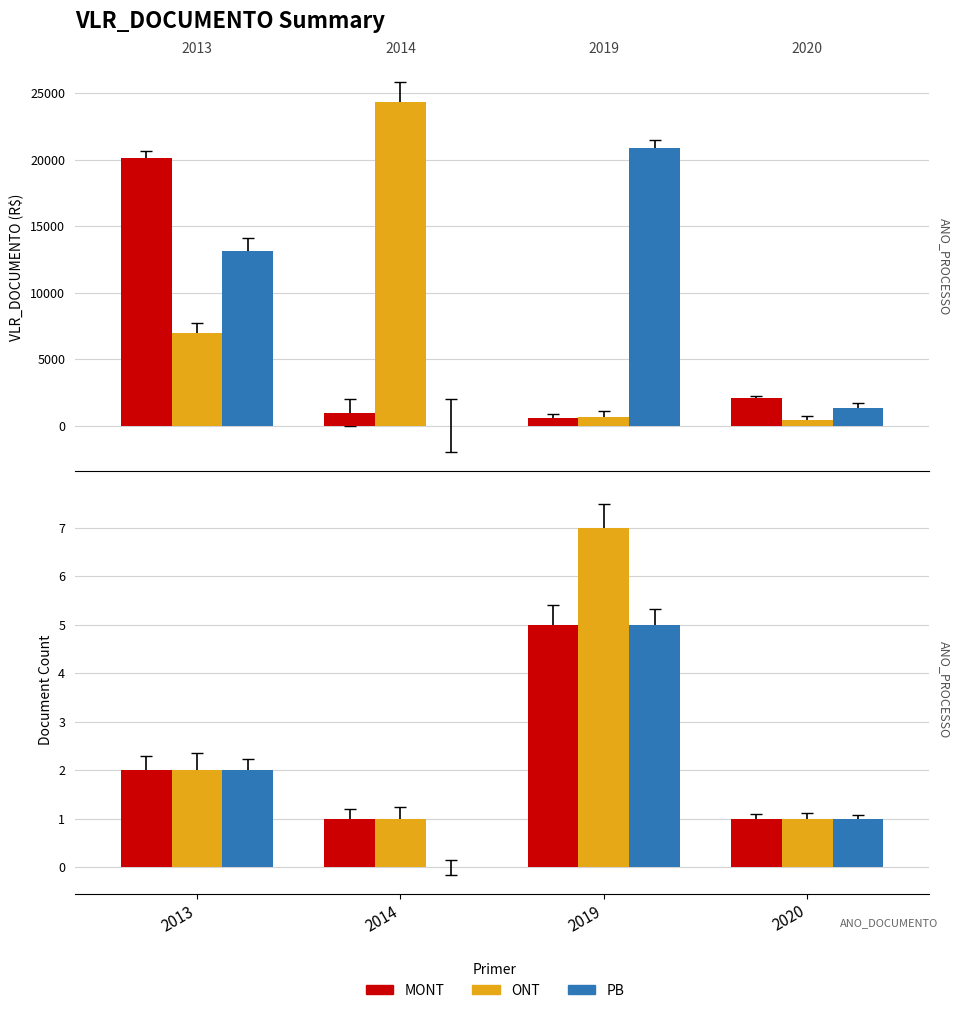

Reading left to right, transcribe all the data shown in this chart.

MONT: 2	1	5	1
ONT: 2	1	7	1
PB: 2	0	5	1